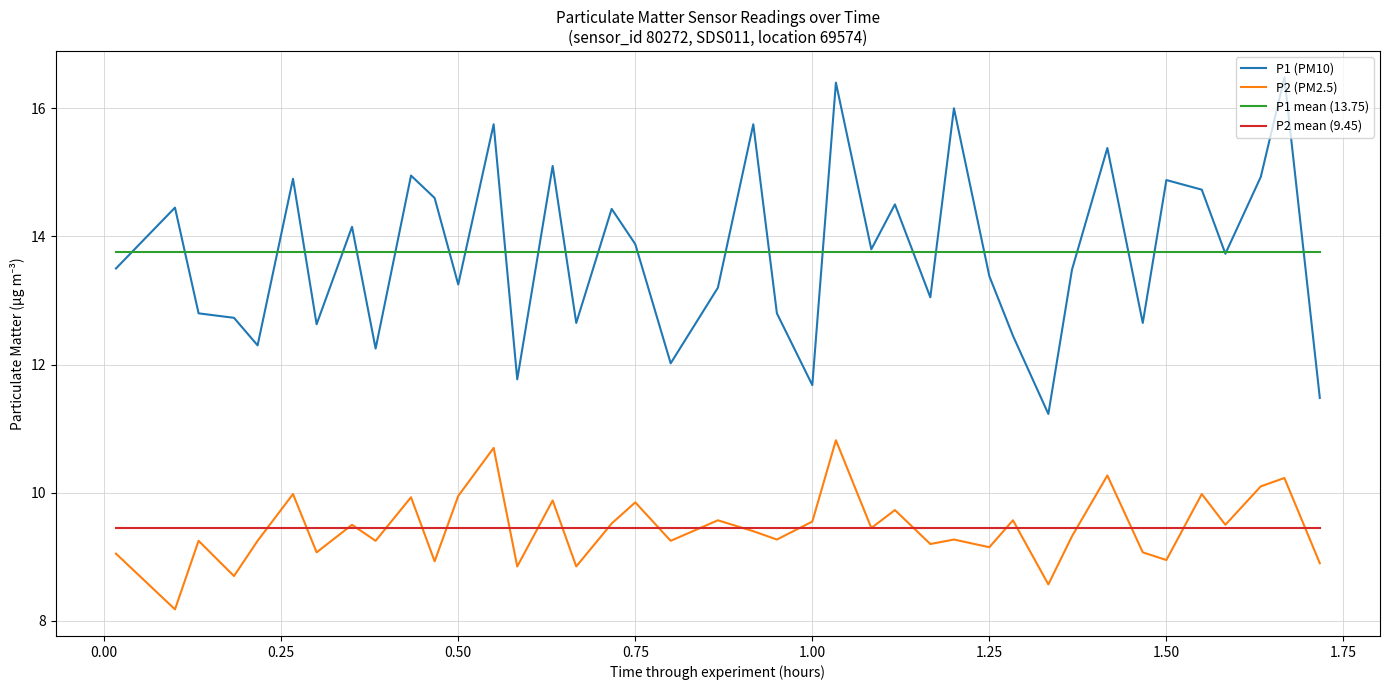

True or false: P1 has a value of 23.8 at 01:02.

False